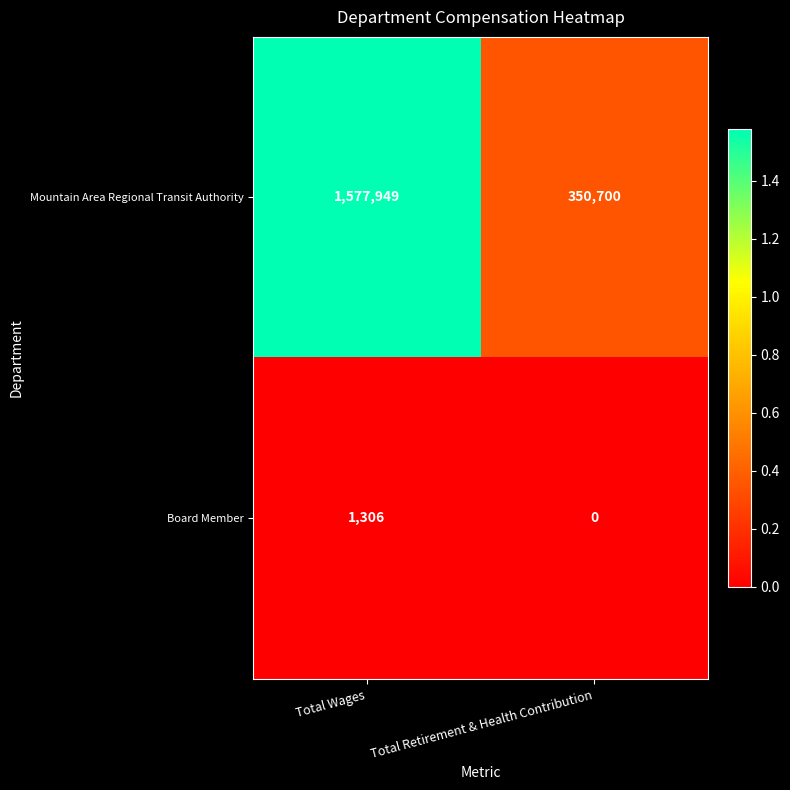

At how many categories does at least one series exceed 1290915?

1